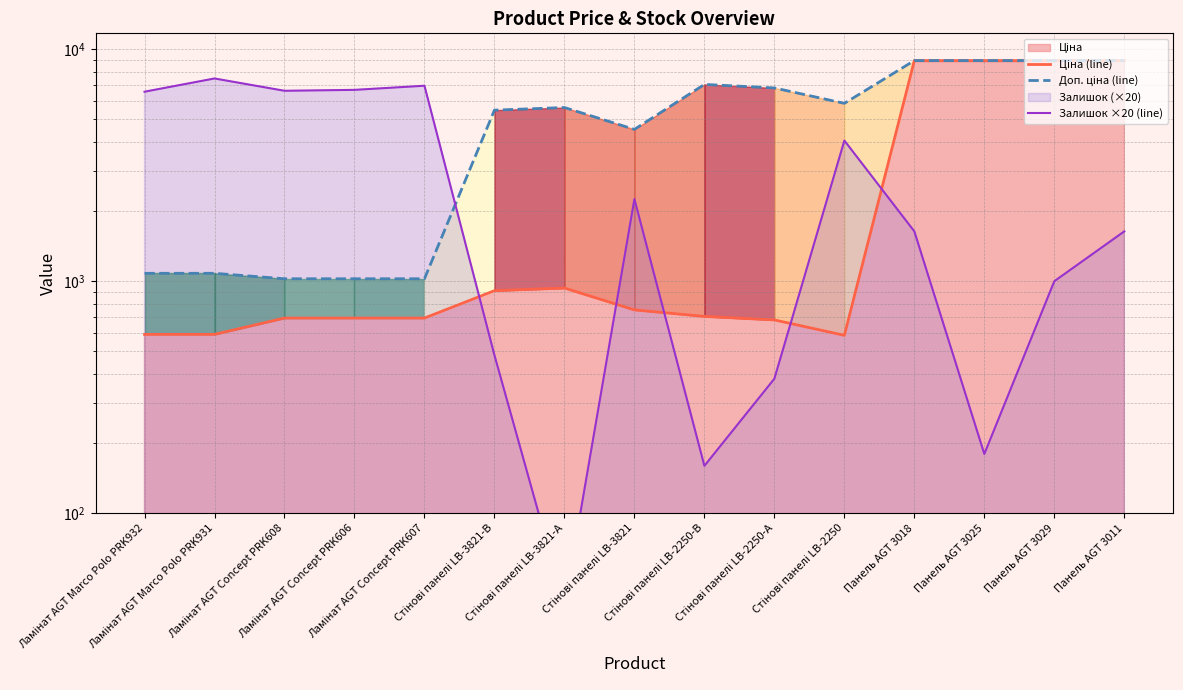

What is the lowest value of the Залишок ×20 (line) series?

40.0